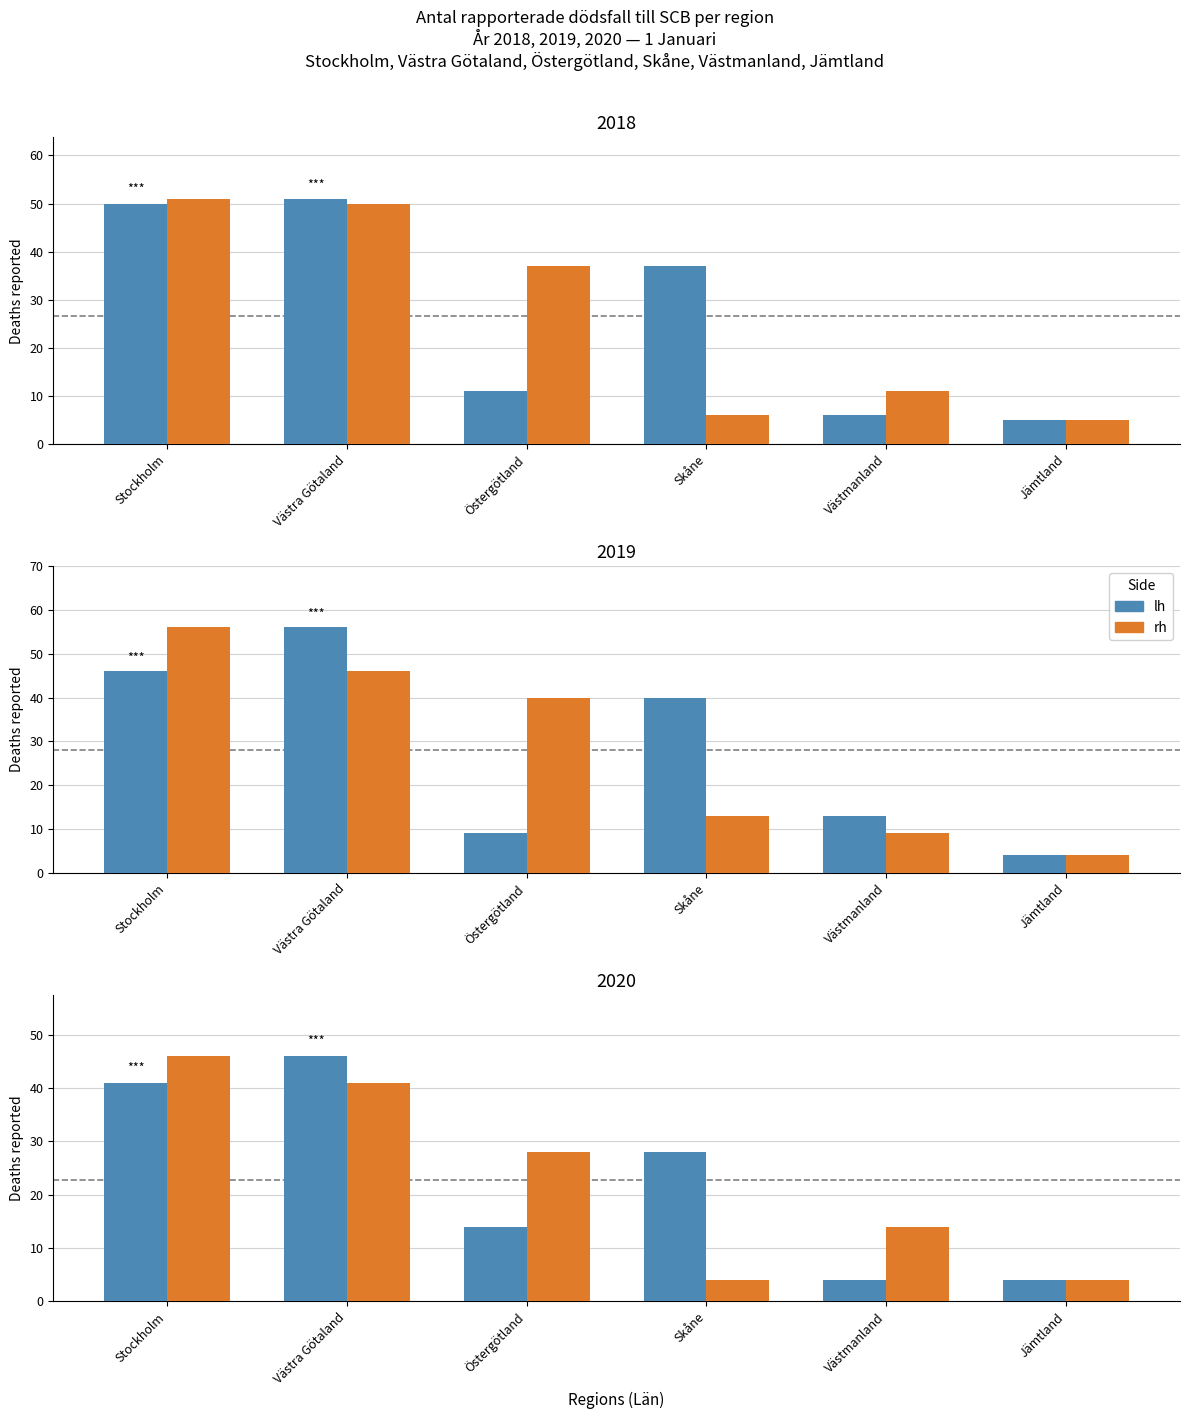

What value does the rh series have at Västmanland, to the nearest 10?

10